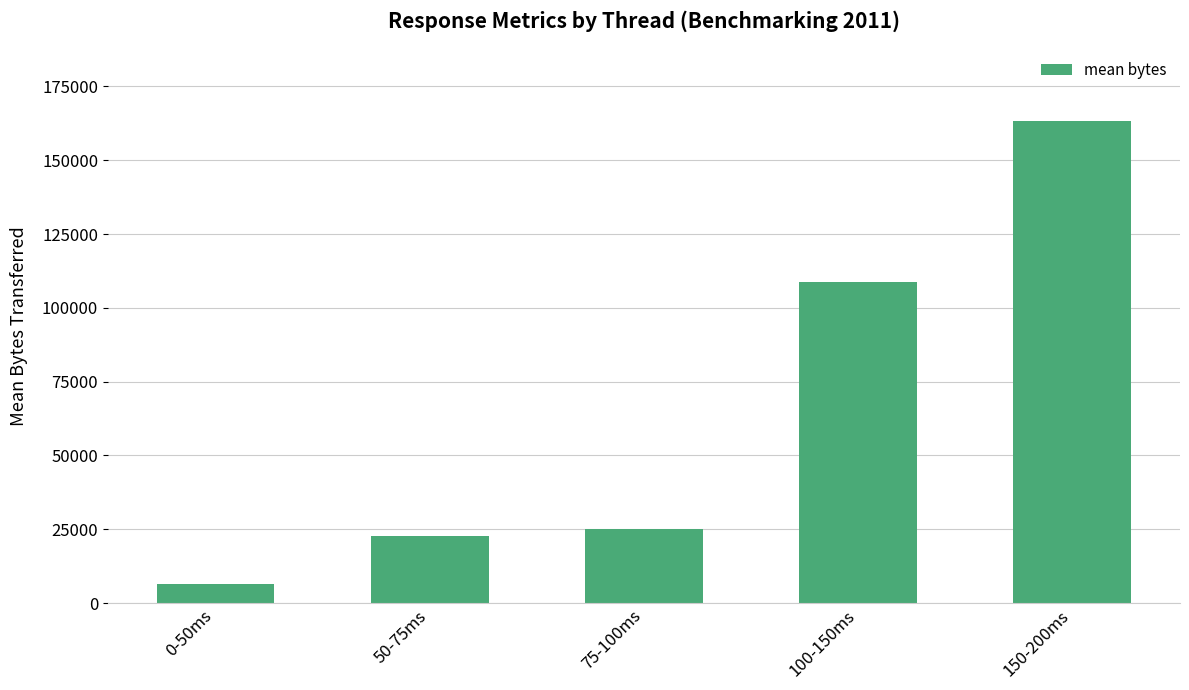

What is the change in value from 50-75ms to 100-150ms?

+86067